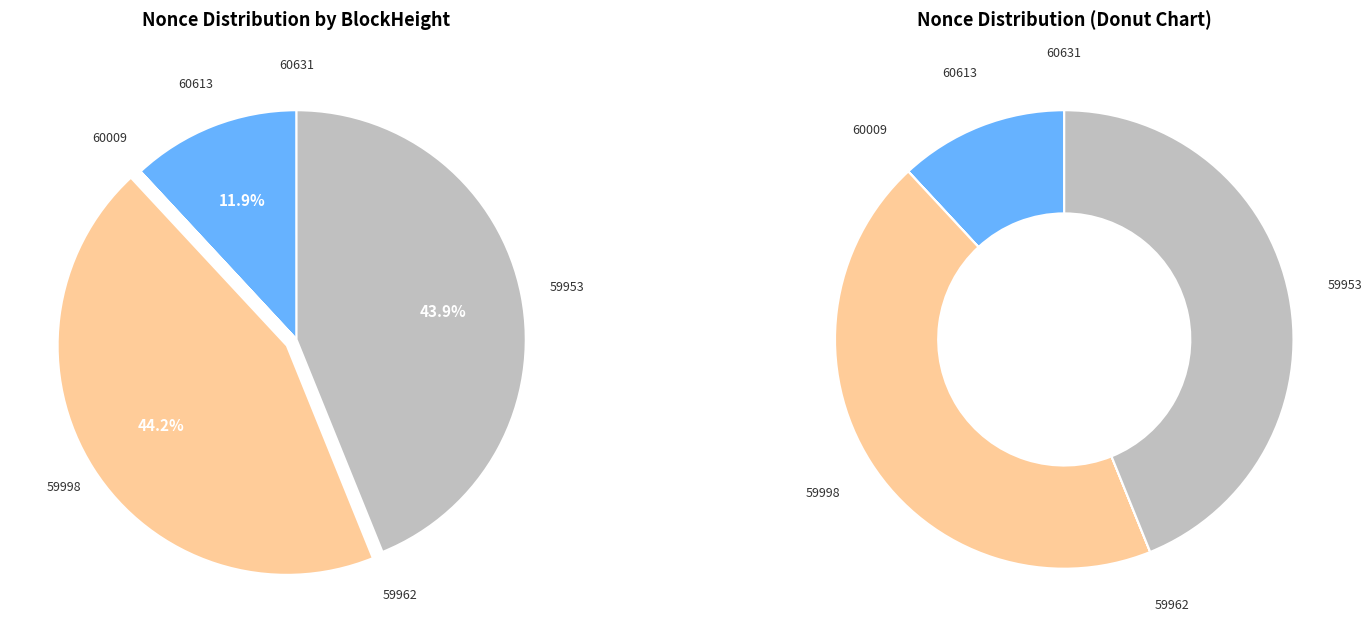

Which category has the smallest portion of the pie?

59962